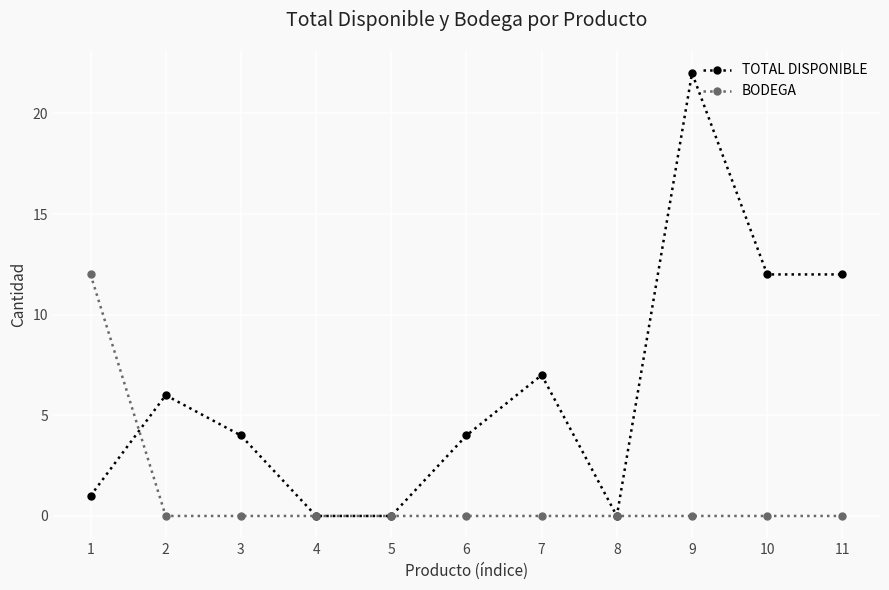

Rank the series at 2 from highest to lowest value.

TOTAL DISPONIBLE, BODEGA